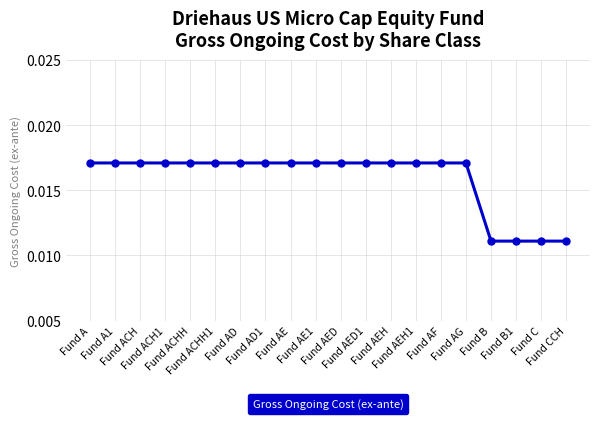

Count the values in the range 0 to 1.

20